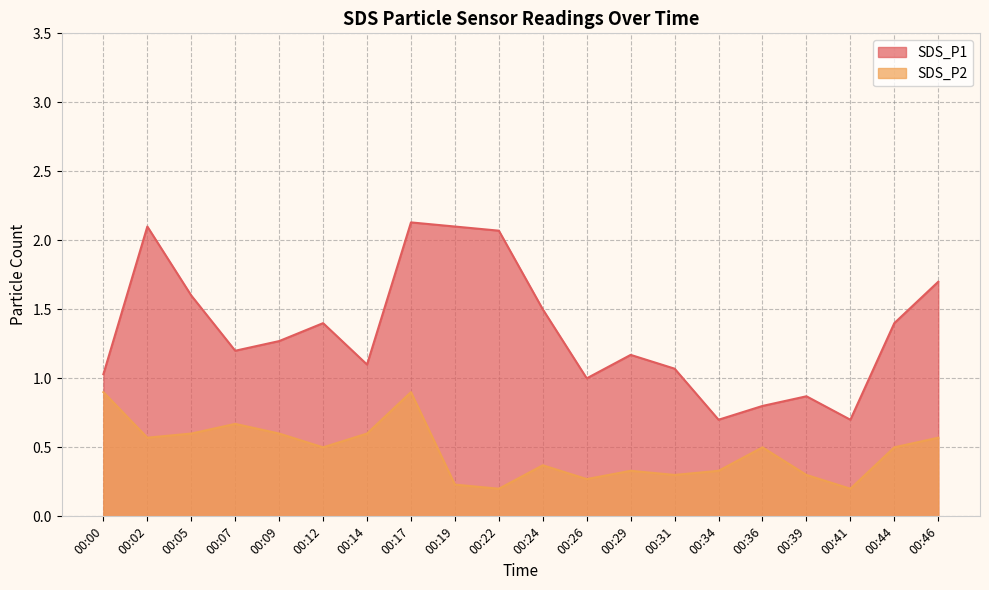

Reading left to right, extract all data points from this chart.

SDS_P1: 1.0	2.1	1.6	1.2	1.3	1.4	1.1	2.1	2.1	2.1	1.5	1.0	1.2	1.1	0.7	0.8	0.9	0.7	1.4	1.7
SDS_P2: 0.9	0.6	0.6	0.7	0.6	0.5	0.6	0.9	0.2	0.2	0.4	0.3	0.3	0.3	0.3	0.5	0.3	0.2	0.5	0.6